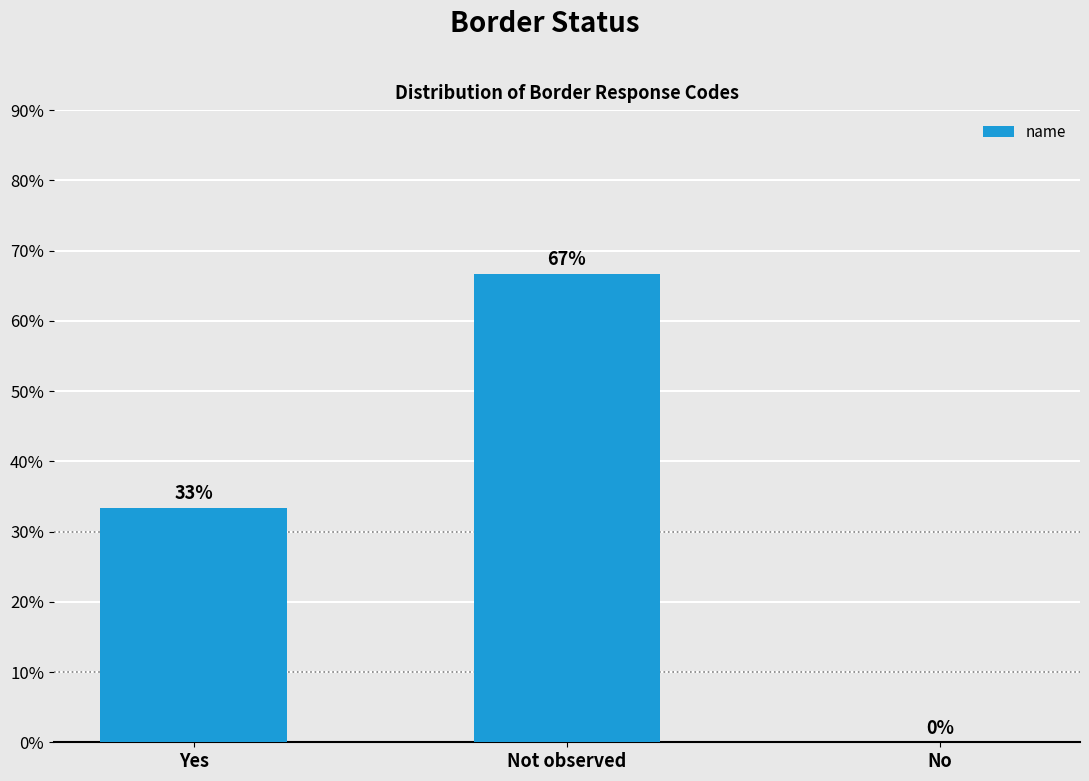

Are the bars horizontal?

No